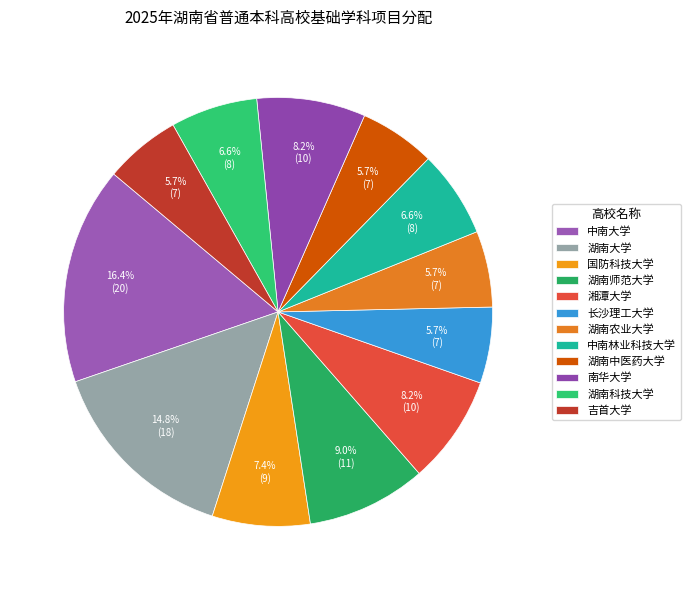

To the nearest percent, what percentage of the pie is 湖南师范大学?

9%